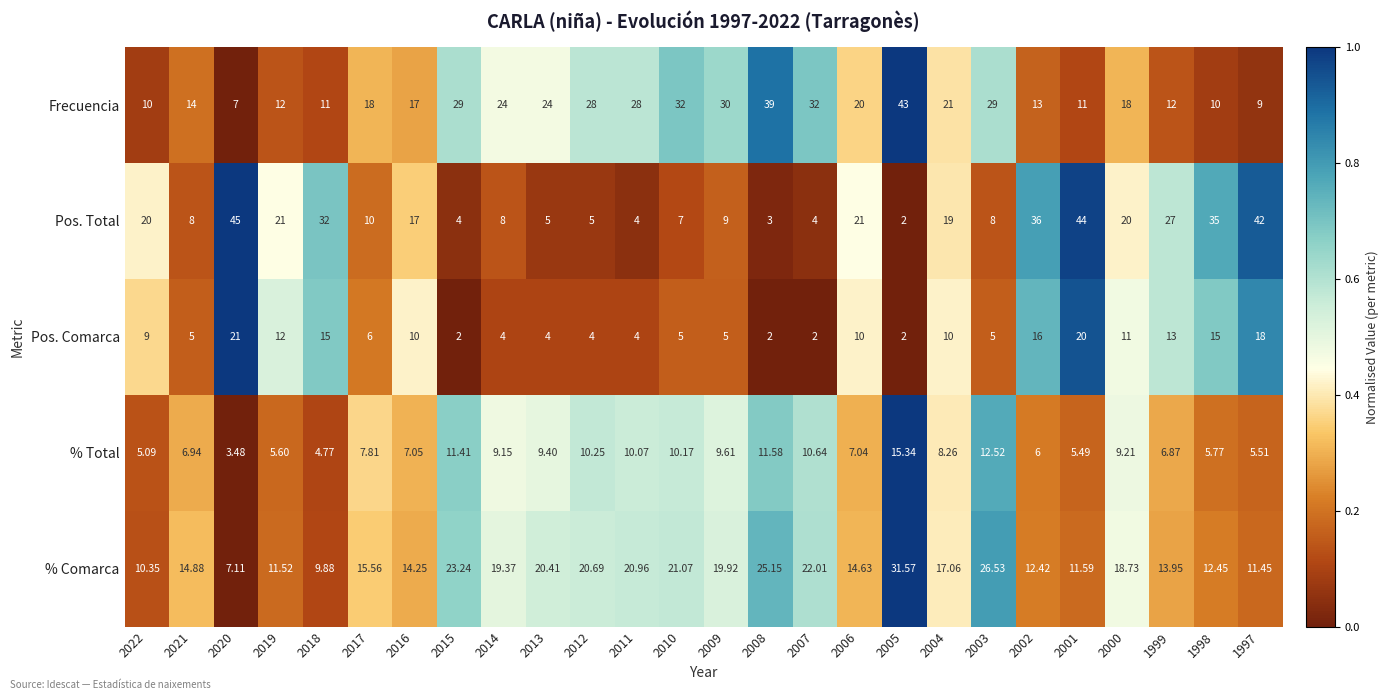

Which series has the largest total across all categories?

Frecuencia